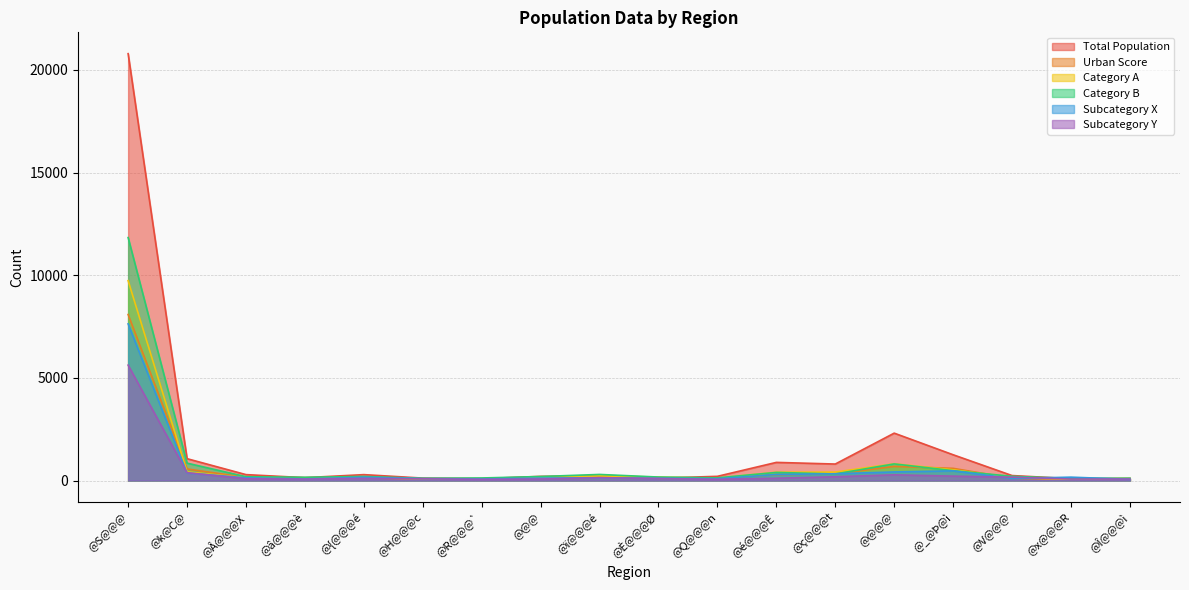

What are all the series names shown in the legend?

Total Population, Urban Score, Category A, Category B, Subcategory X, Subcategory Y